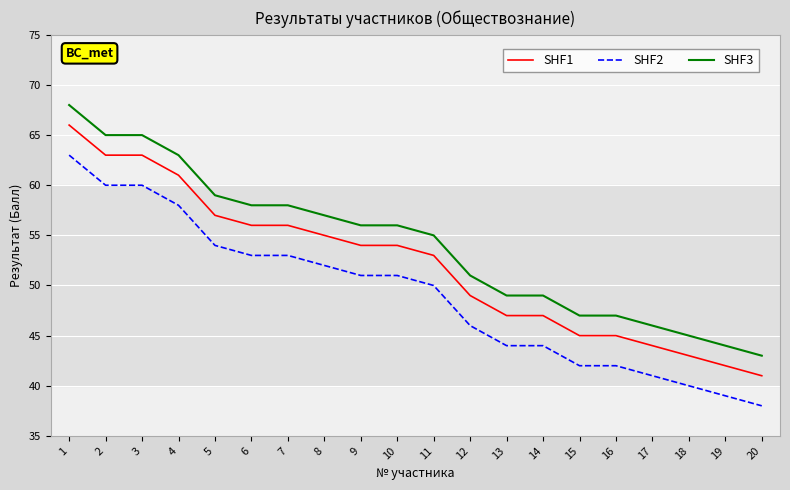

Is this an area chart (filled region under the line)?

No